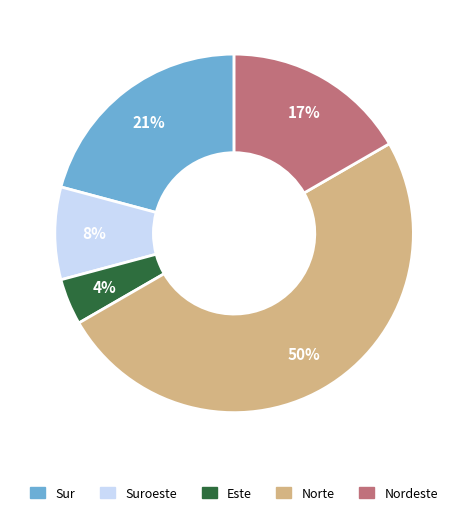

How many slices are in this pie chart?

5